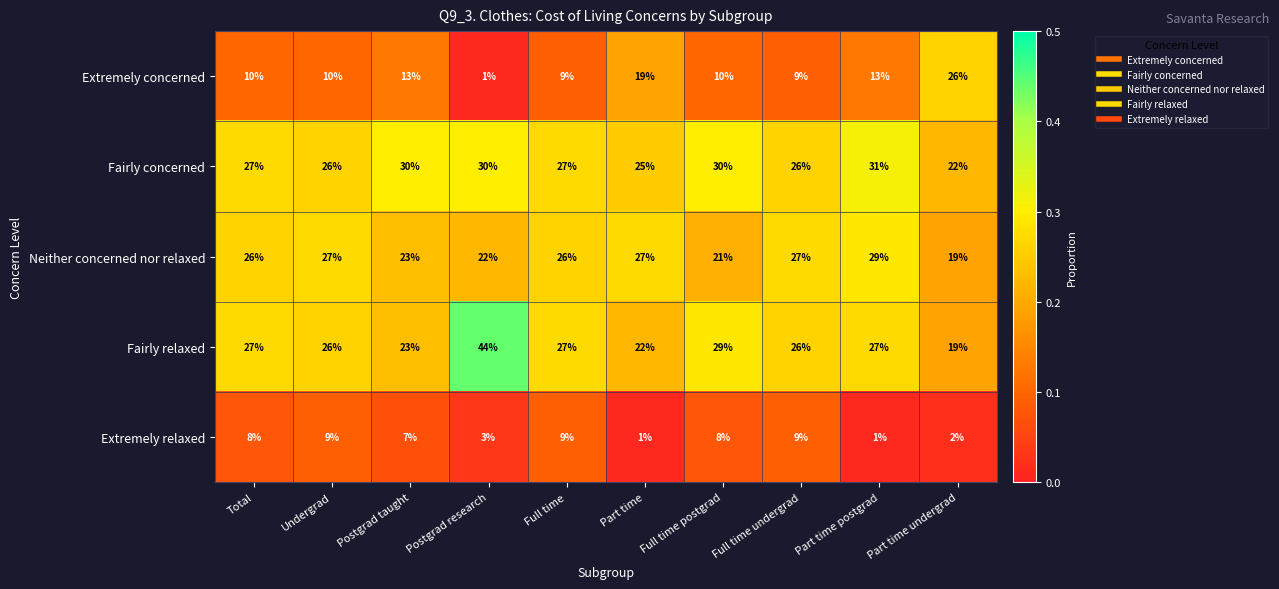

Is it true that Extremely concerned equals 10 at Total?

True